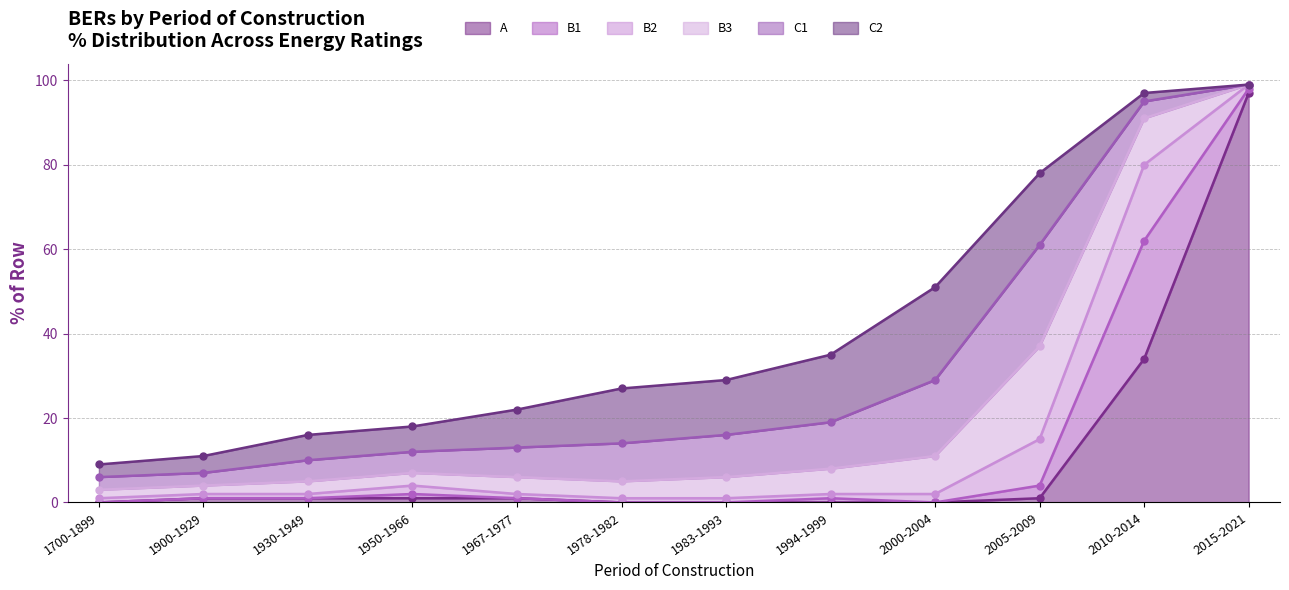

True or false: B3 and C2 cross at least once.

True